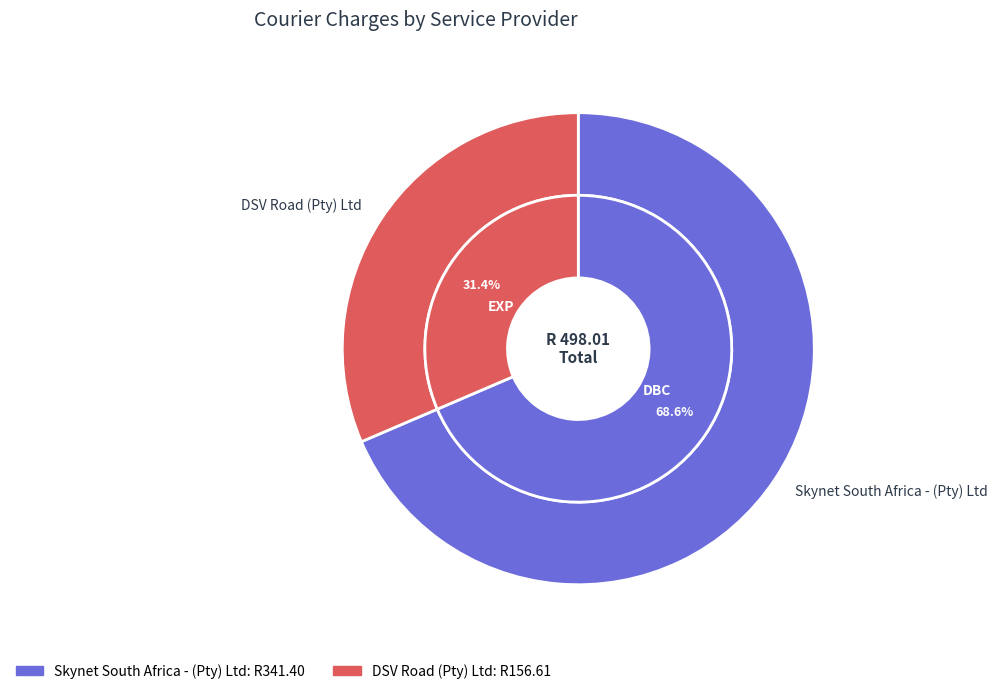

To the nearest percent, what is the difference between the DSV Road (Pty) Ltd and Skynet South Africa - (Pty) Ltd slice percentages?

37%